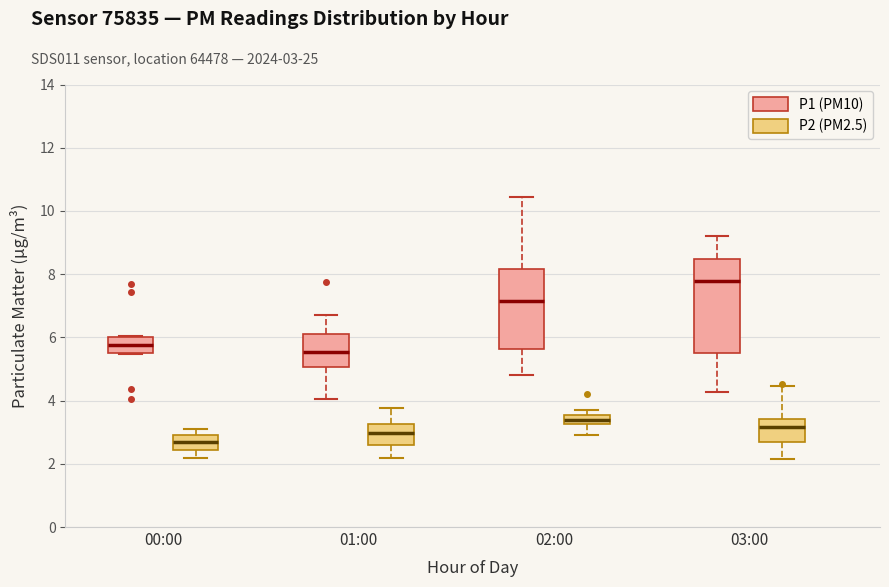

Where does the lower whisker of the box for 02:00 (P2 (PM2.5)) end on the y-axis? The values are not printed on the chart, so give them approximately, as read against the axis.

3.0